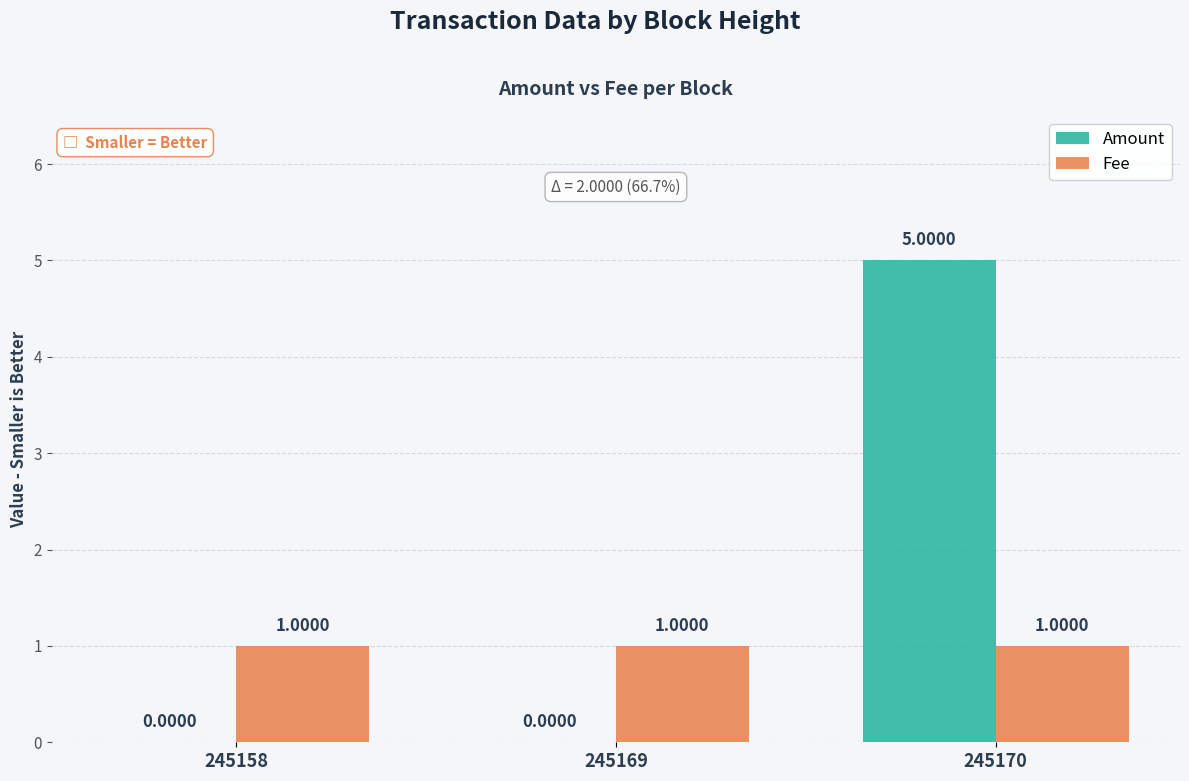

Are the bars horizontal?

No